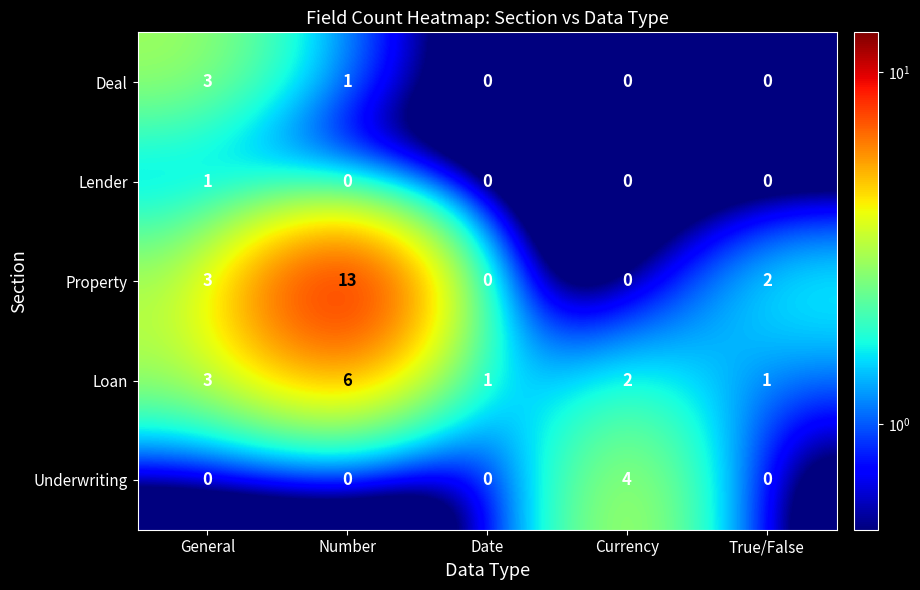

Reading left to right, list all the values displayed in this chart.

Deal: General=3	Number=1	Date=0	Currency=0	True/False=0
Lender: General=1	Number=0	Date=0	Currency=0	True/False=0
Property: General=3	Number=13	Date=0	Currency=0	True/False=2
Loan: General=3	Number=6	Date=1	Currency=2	True/False=1
Underwriting: General=0	Number=0	Date=0	Currency=4	True/False=0